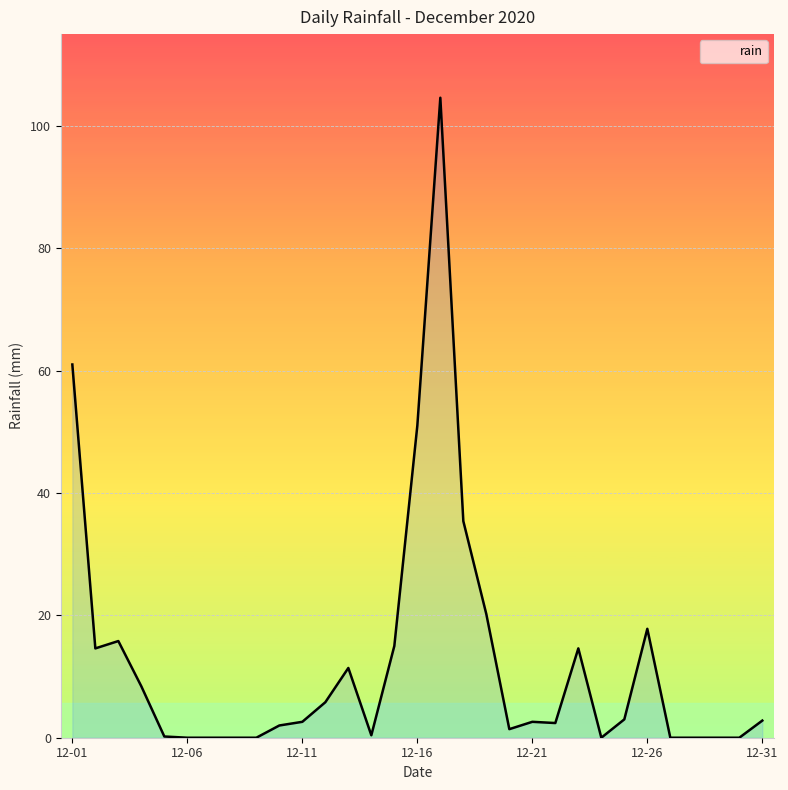

What is the greatest value displayed?

104.6